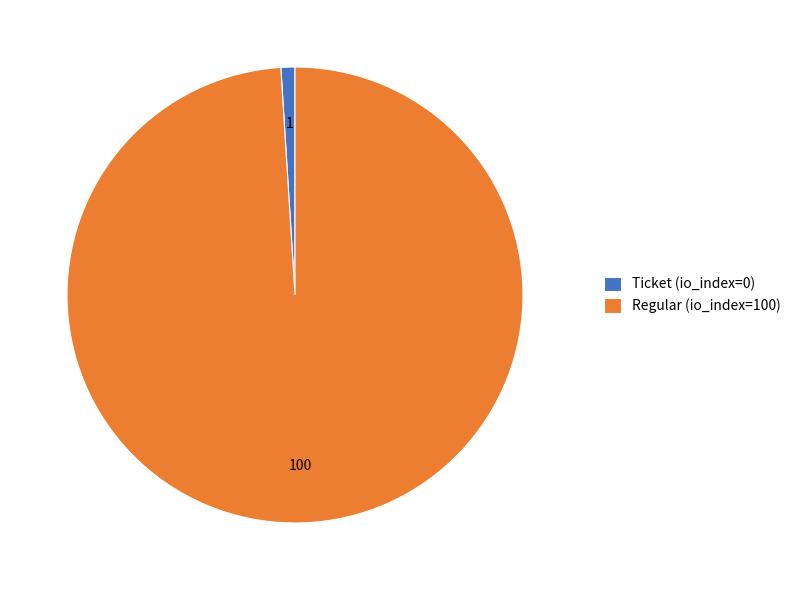

Rank the categories by value from highest to lowest.

Regular (io_index=100), Ticket (io_index=0)